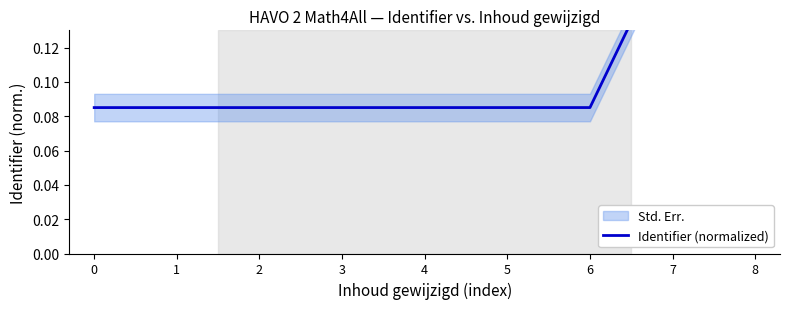

What is the change in value from 2 to 8?

+0.1